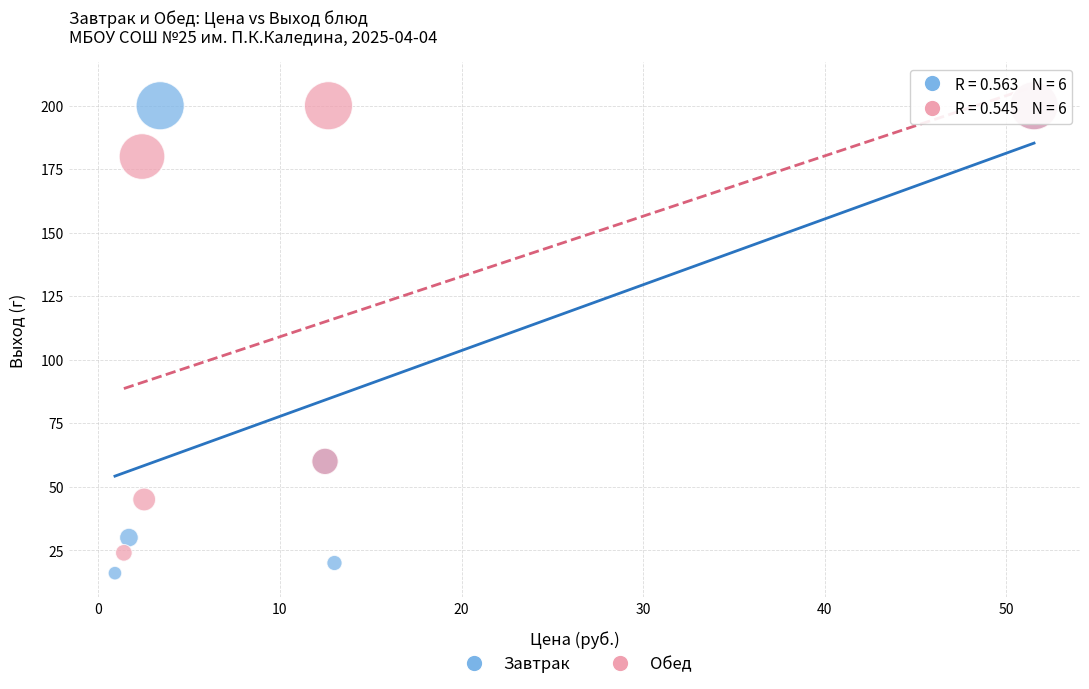

What are all the series names shown in the legend?

Завтрак, Обед